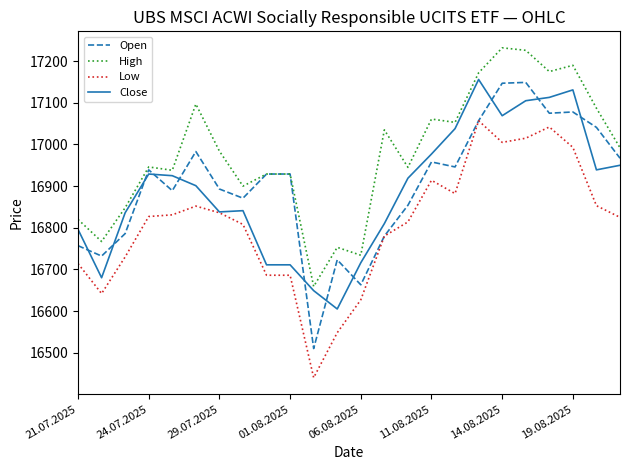

What is the difference between the maximum and minimum values in the Close series?

551